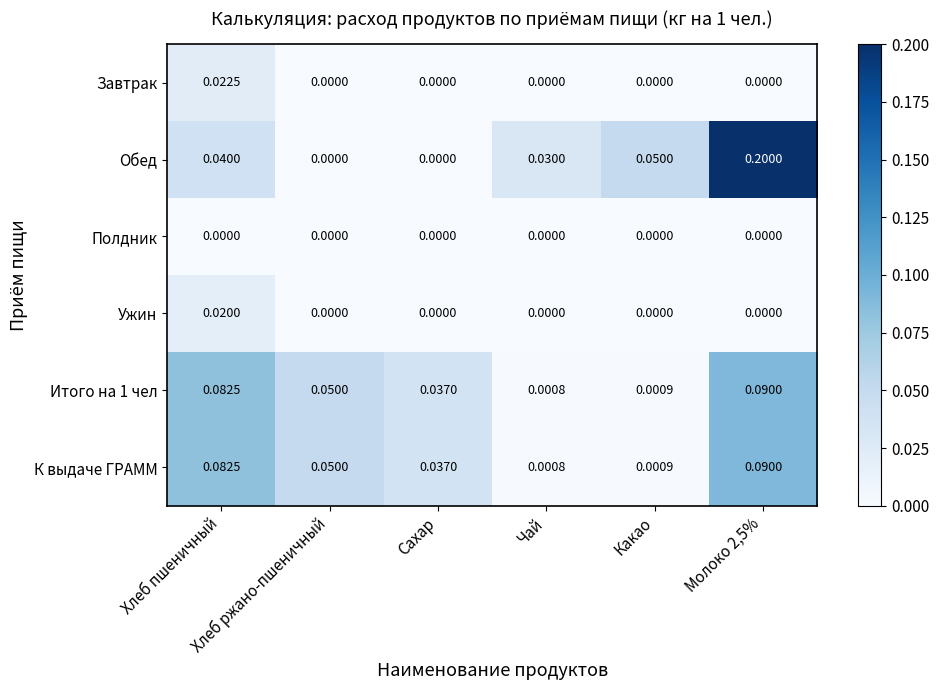

Reading right to left, transcribe all the data shown in this chart.

Завтрак: Молоко 2,5%=0.0	Какао=0.0	Чай=0.0	Сахар=0.0	Хлеб ржано-пшеничный=0.0	Хлеб пшеничный=0.0
Обед: Молоко 2,5%=0.2	Какао=0.1	Чай=0.0	Сахар=0.0	Хлеб ржано-пшеничный=0.0	Хлеб пшеничный=0.0
Полдник: Молоко 2,5%=0.0	Какао=0.0	Чай=0.0	Сахар=0.0	Хлеб ржано-пшеничный=0.0	Хлеб пшеничный=0.0
Ужин: Молоко 2,5%=0.0	Какао=0.0	Чай=0.0	Сахар=0.0	Хлеб ржано-пшеничный=0.0	Хлеб пшеничный=0.0
Итого на 1 чел: Молоко 2,5%=0.1	Какао=0.0	Чай=0.0	Сахар=0.0	Хлеб ржано-пшеничный=0.1	Хлеб пшеничный=0.1
К выдаче ГРАММ: Молоко 2,5%=0.1	Какао=0.0	Чай=0.0	Сахар=0.0	Хлеб ржано-пшеничный=0.1	Хлеб пшеничный=0.1